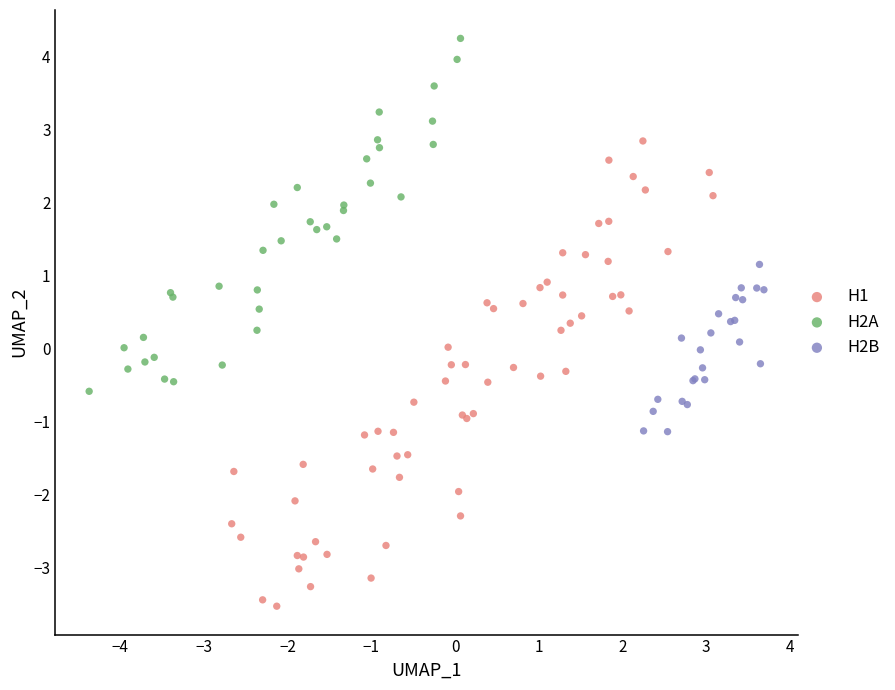

Which series contains the highest Y value?

H2A